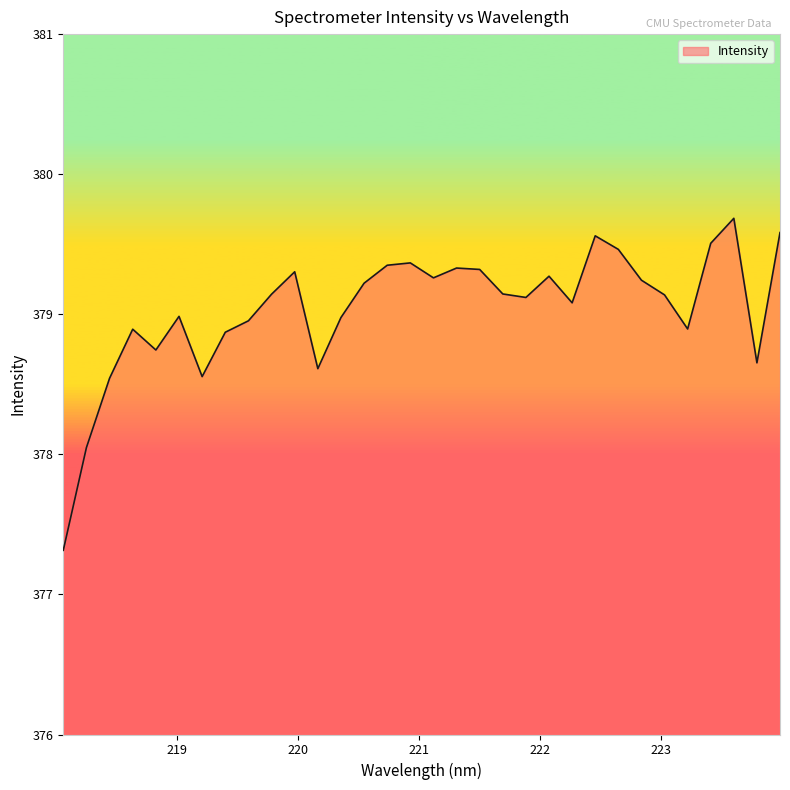

True or false: the data has more than 0 interior local peaks.

True